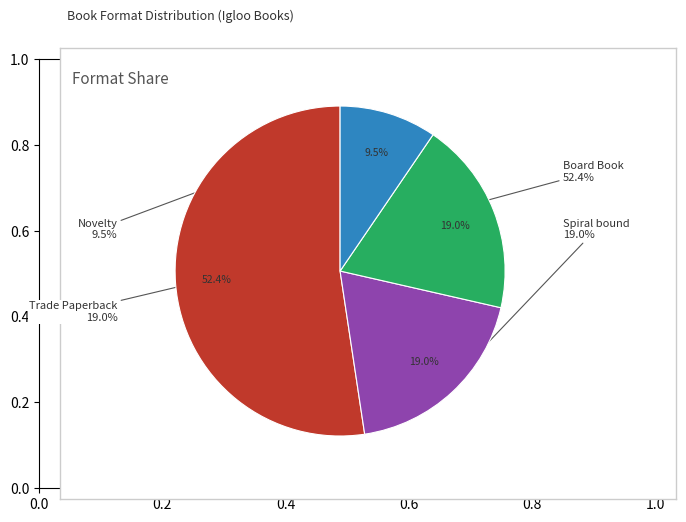

To the nearest percent, what percentage of the pie is Novelty?

10%